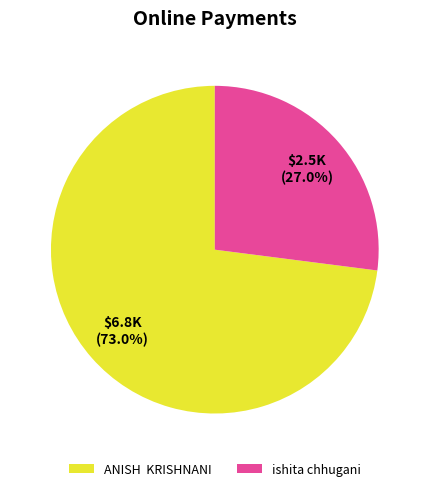

What is the smallest slice in the pie chart?

ishita chhugani